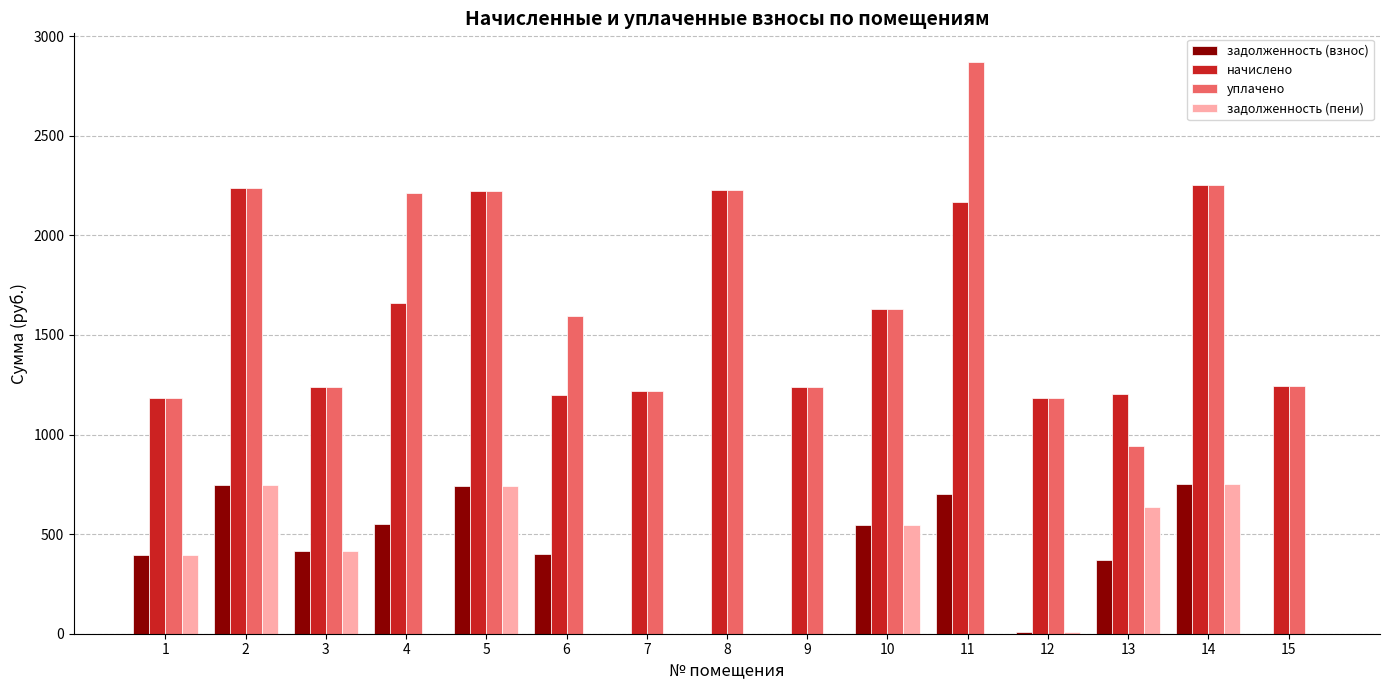

The уплачено series shows 191.2 at 13. True or false?

False